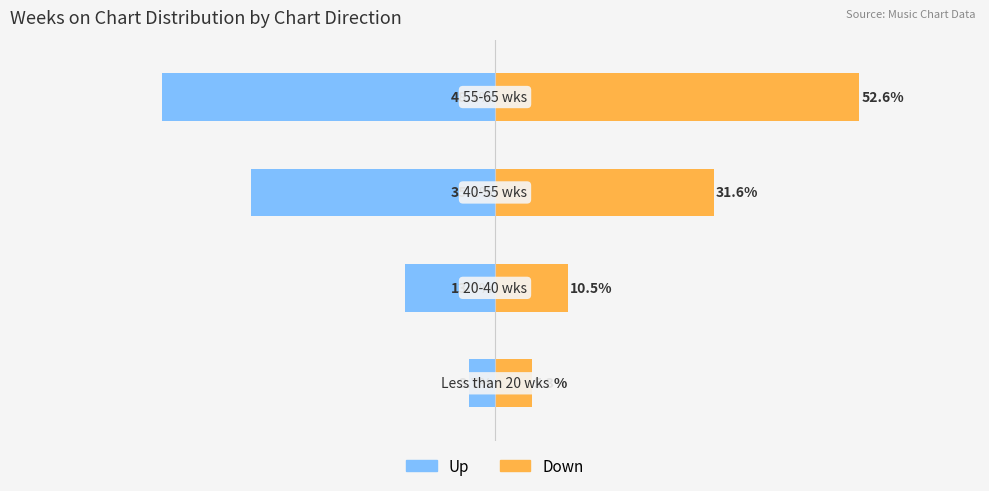

What is the difference between the Down values at 0 and 1?

5.2